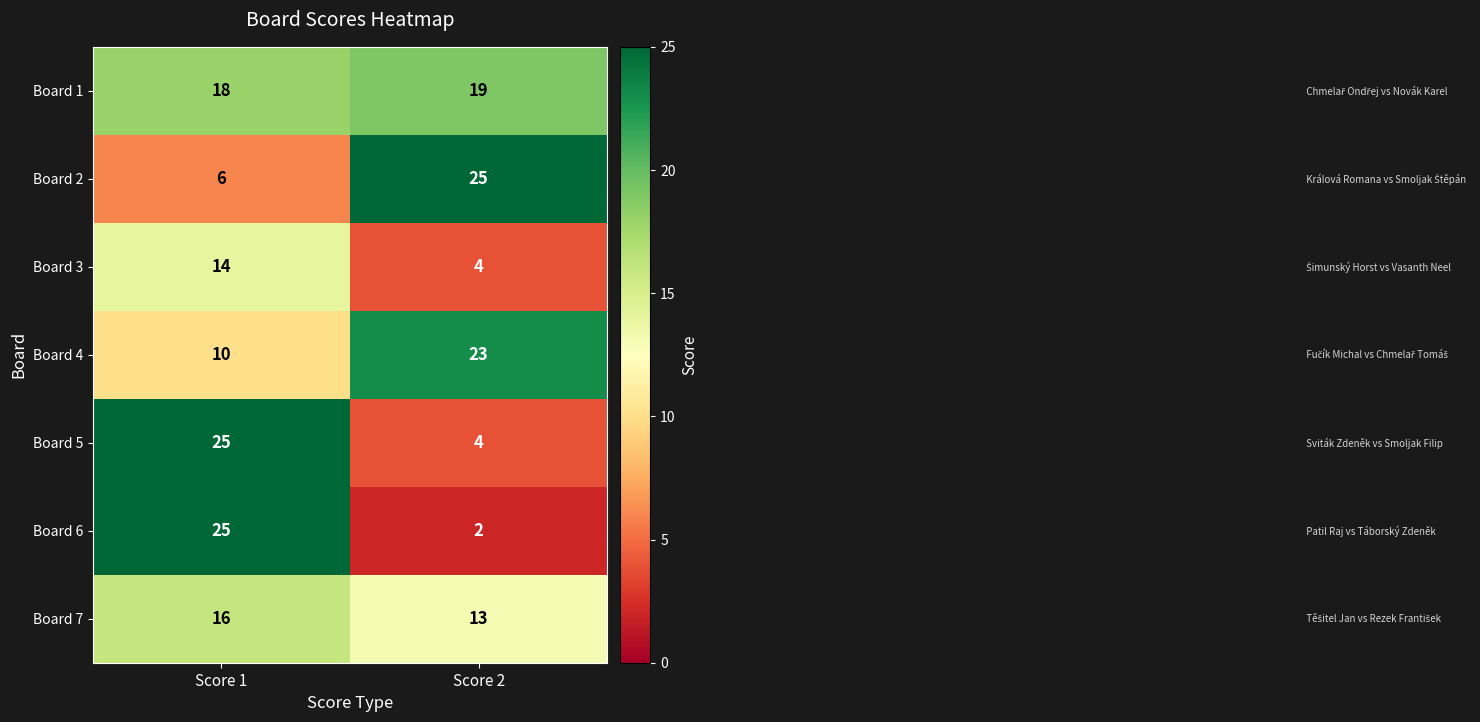

At which category is the sum across all series the highest?

Score 1